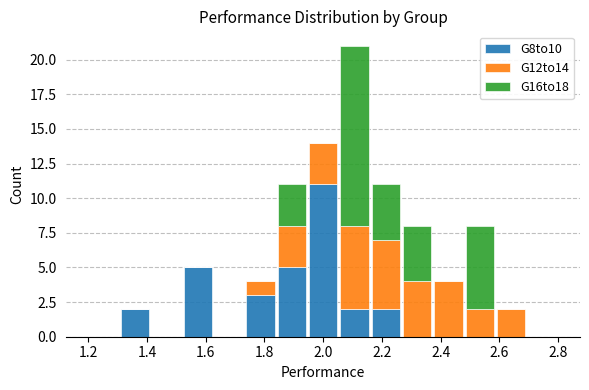

What is the total height of the stacked bar covering 2.48 to 2.58 on the x-axis? Neither the bar edges nor the heights are printed on the chart, so give them approximately, as read against the axes.

8